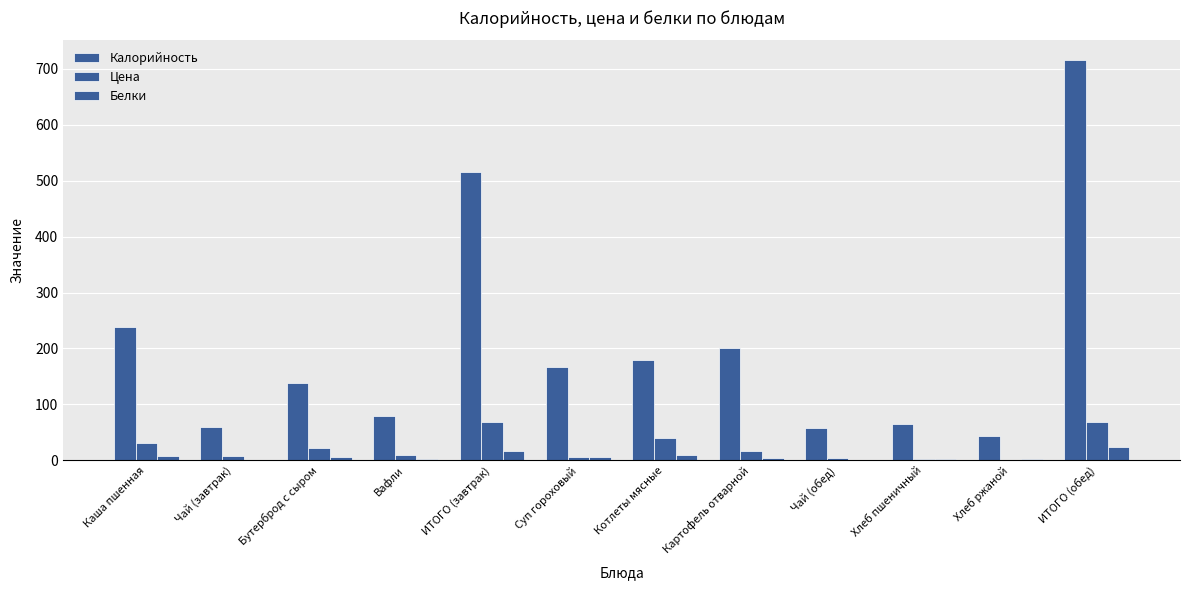

Which series has the largest total across all categories?

Калорийность